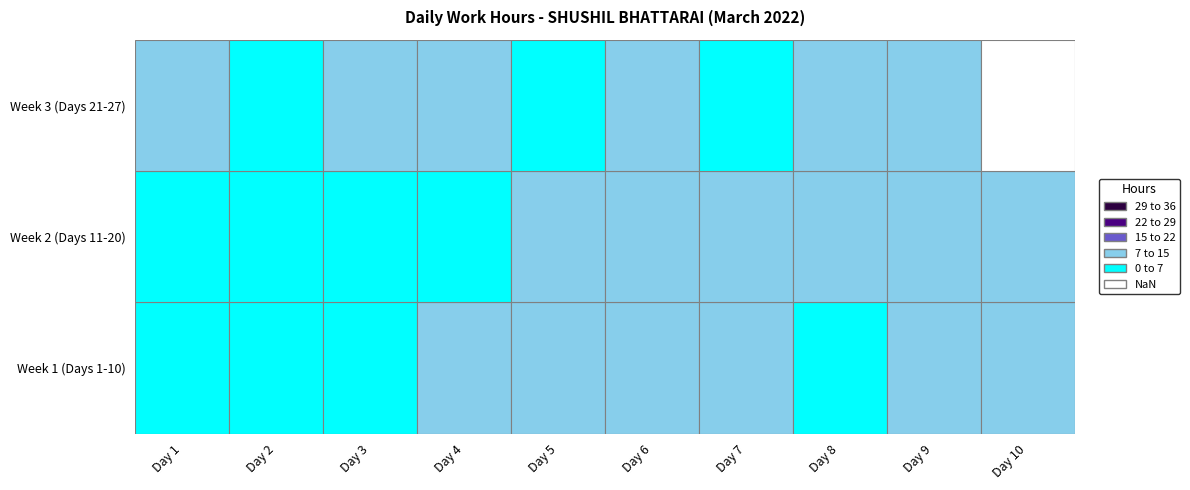

Read the 1 value at Day 4.

11.7